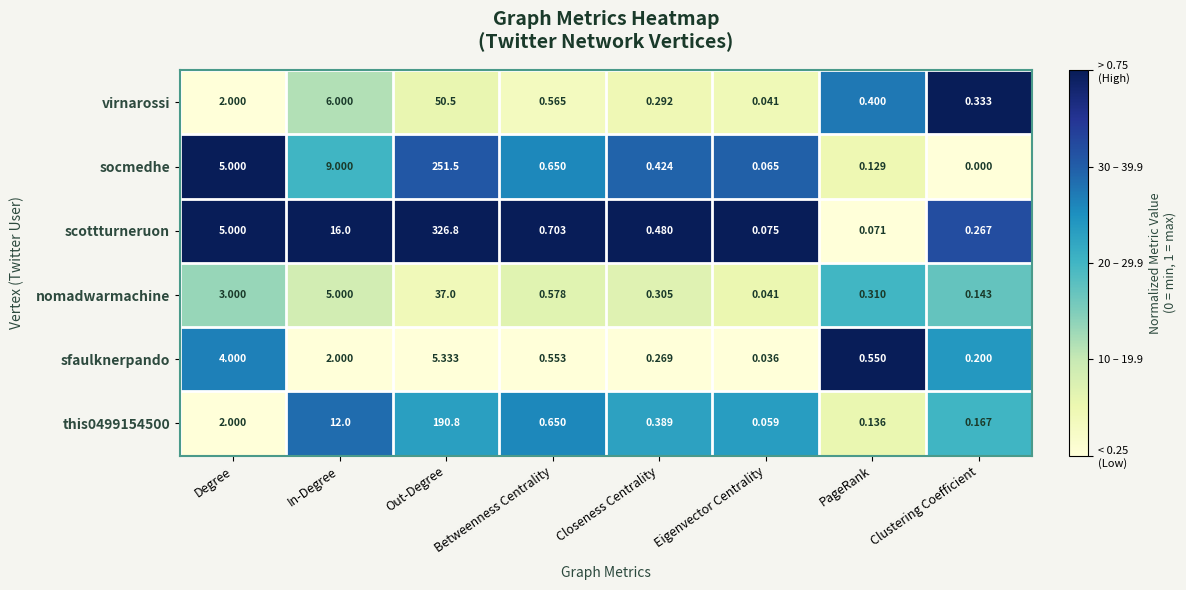

Where is virnarossi nearest to the value 25?

In-Degree